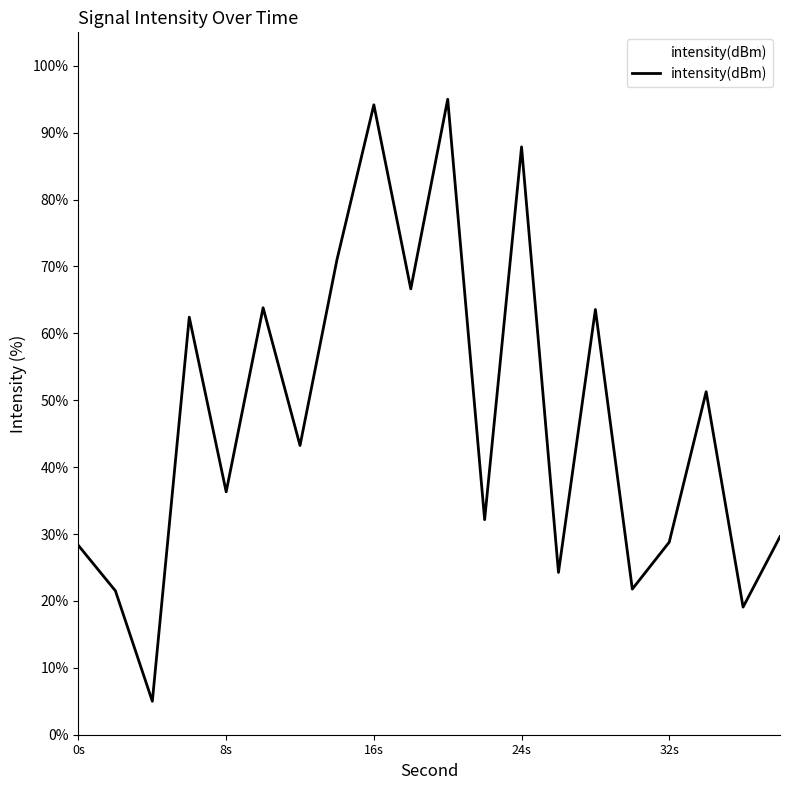

What is the average value?

47.3